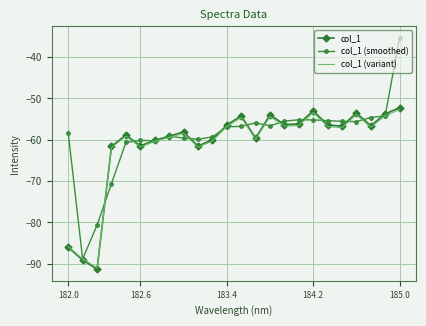

Which series has the largest range (max minus min)?

col_1 (smoothed)